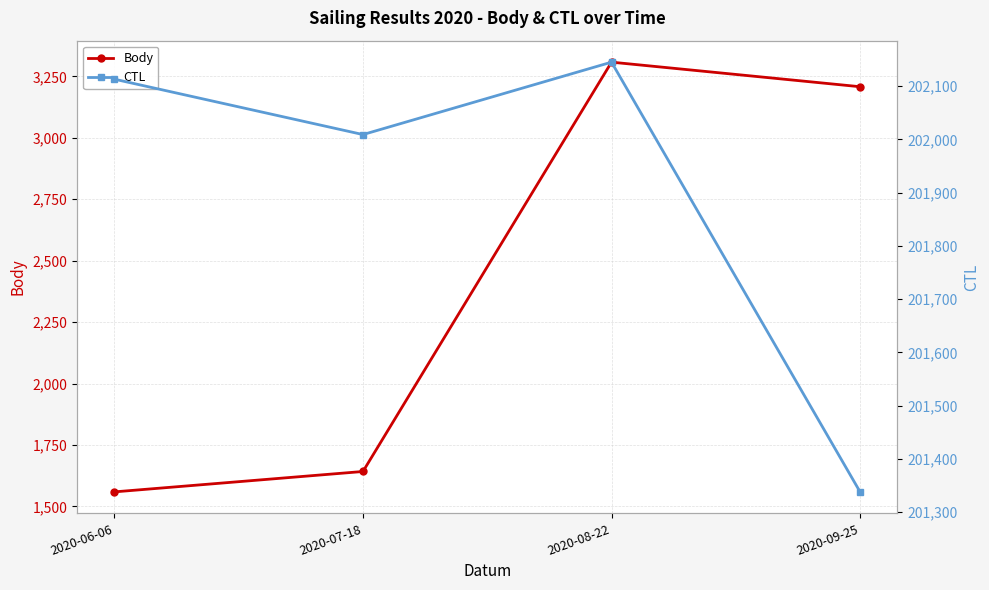

True or false: Body has a value of 929 at 2020-07-18.

False